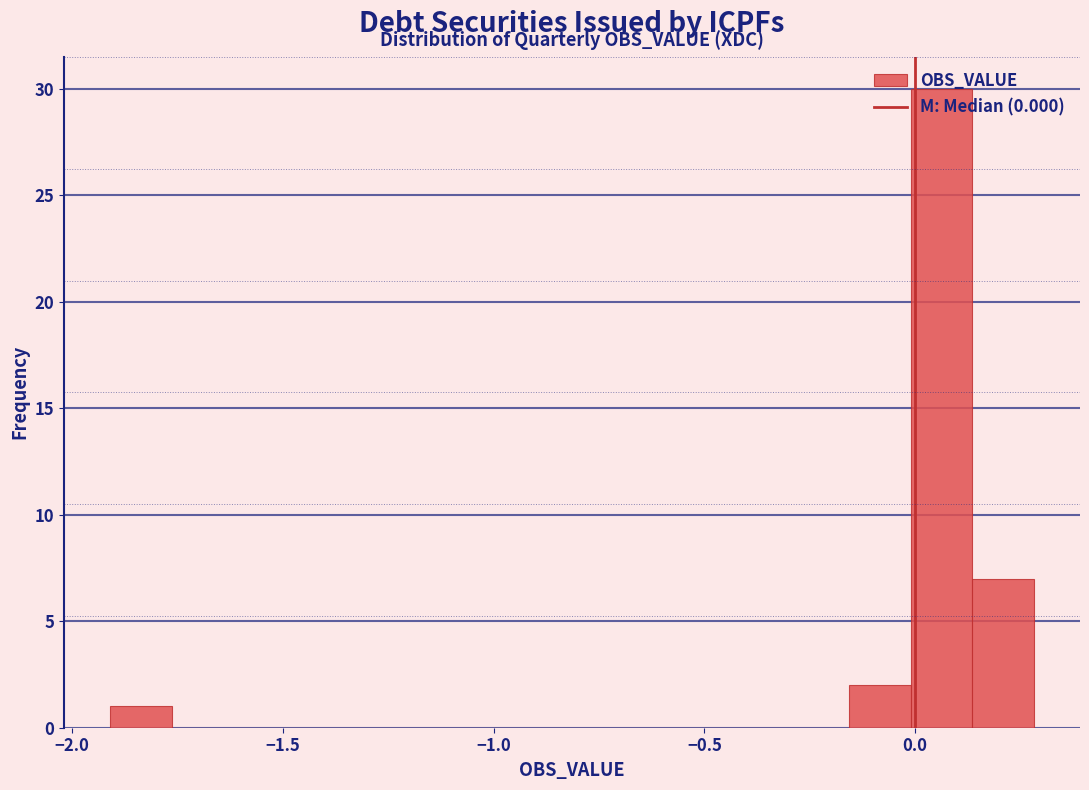

Read against the x-axis, roughly where is the centre of the tallest bar?

0.05